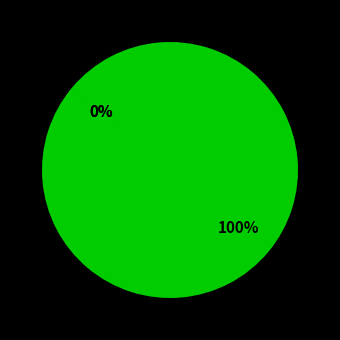

True or false: 309633 accounts for 89% of the total.

False